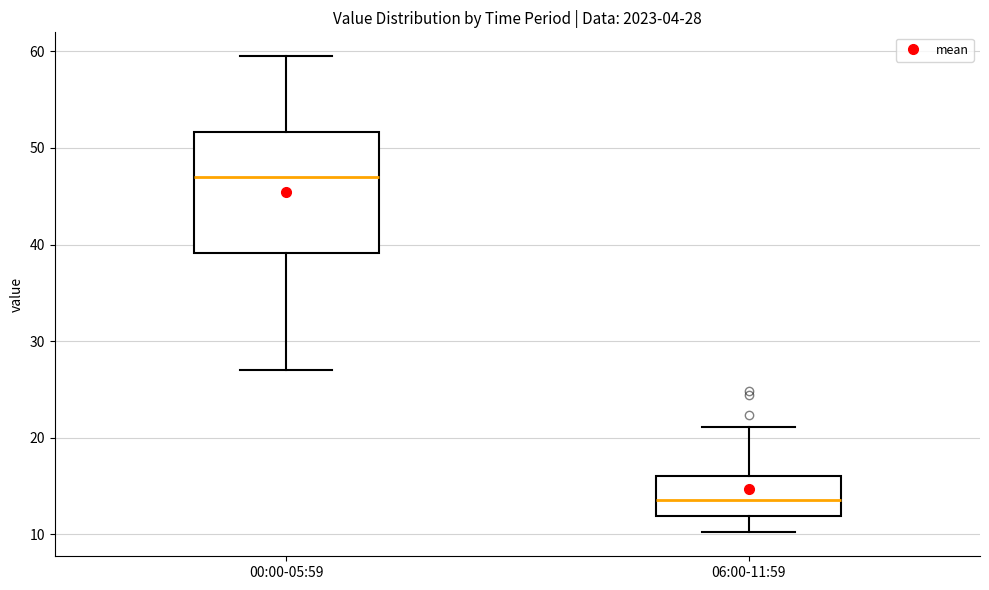

Which box's median line is the lowest?

06:00-11:59